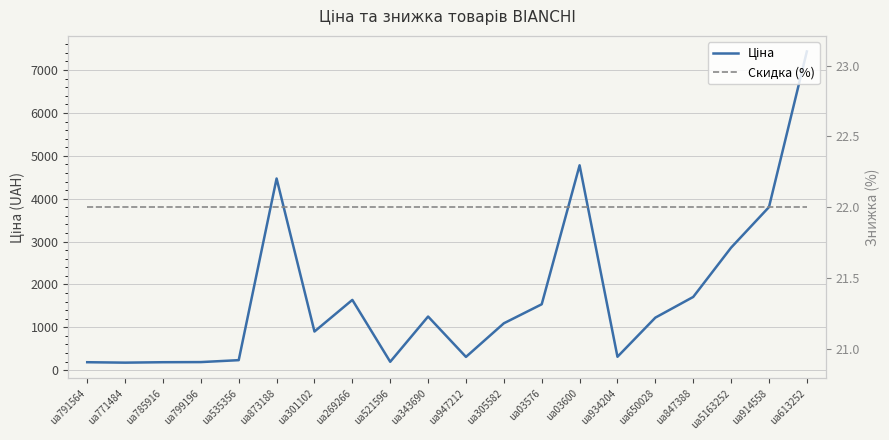

How many data points in Ціна are less than 1224?

10